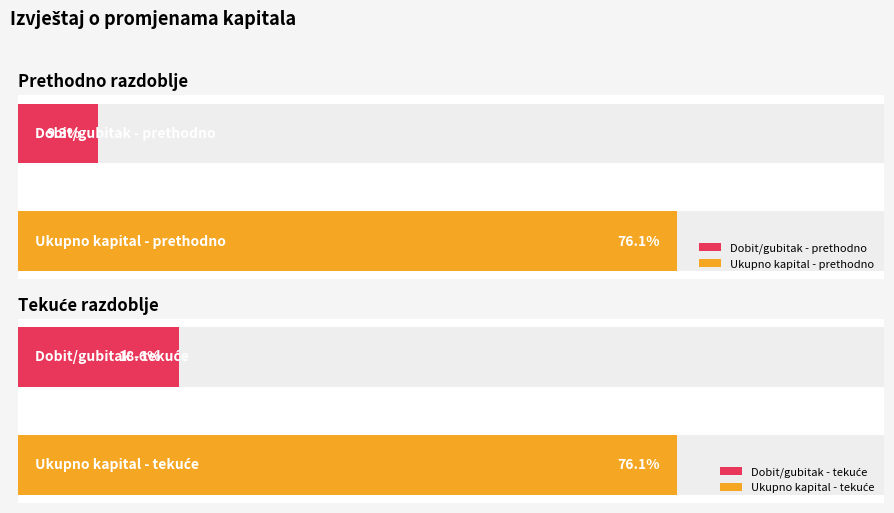

What is the spread (max minus min) of values at Prethodno razdoblje?

29278715